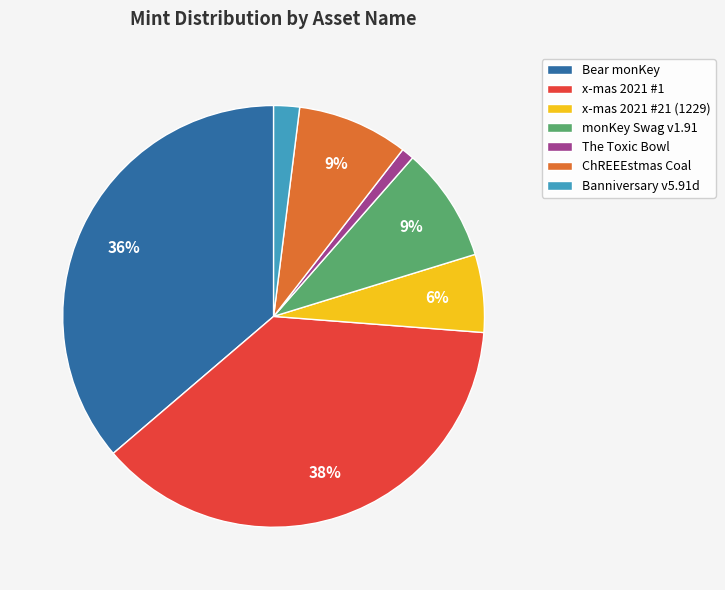

What is the smallest slice in the pie chart?

The Toxic Bowl